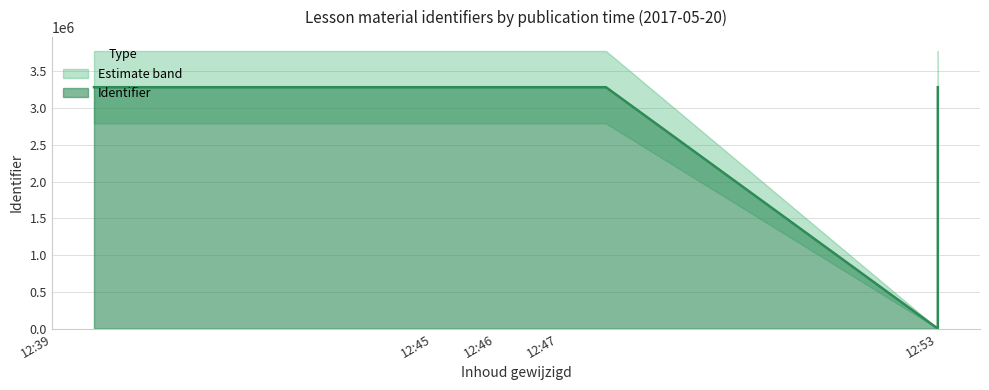

Where does the data first go above 3284897?

2017-05-20 12:45:49